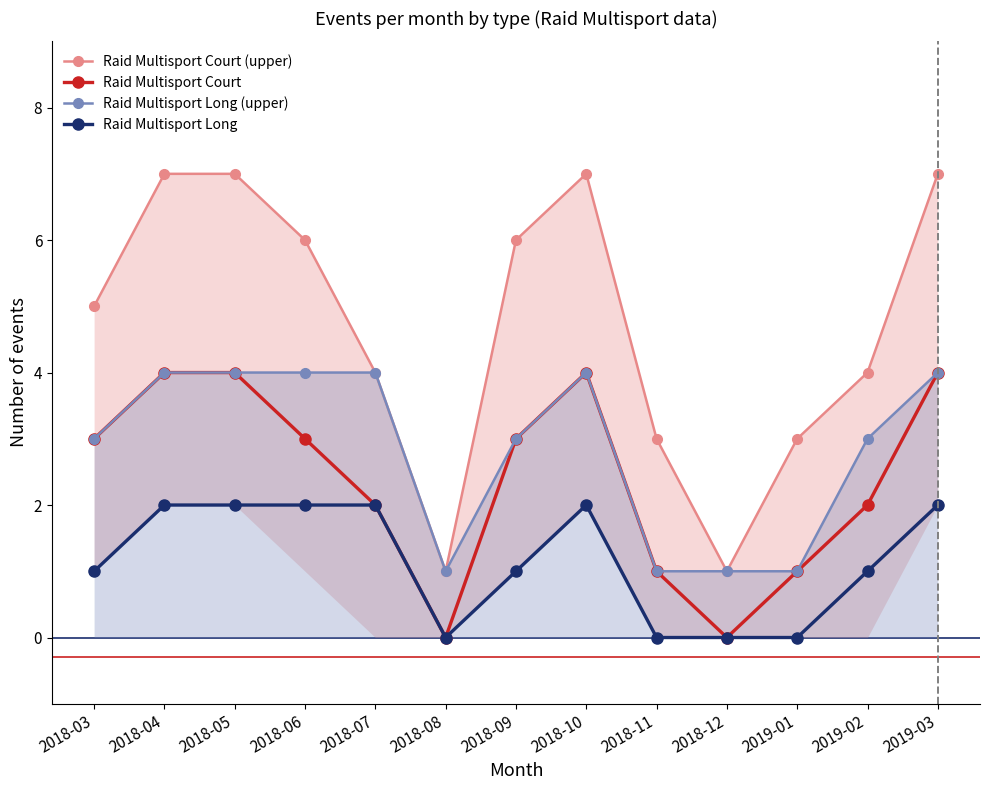

True or false: Raid Multisport Court and Raid Multisport Long (upper) cross at least once.

False